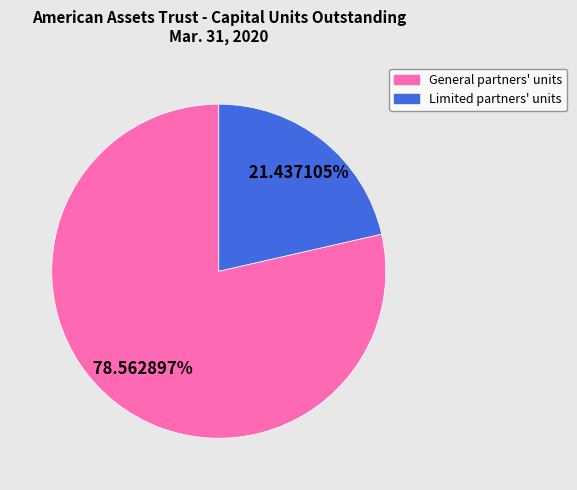

Is there any slice that represents more than half of the pie?

Yes